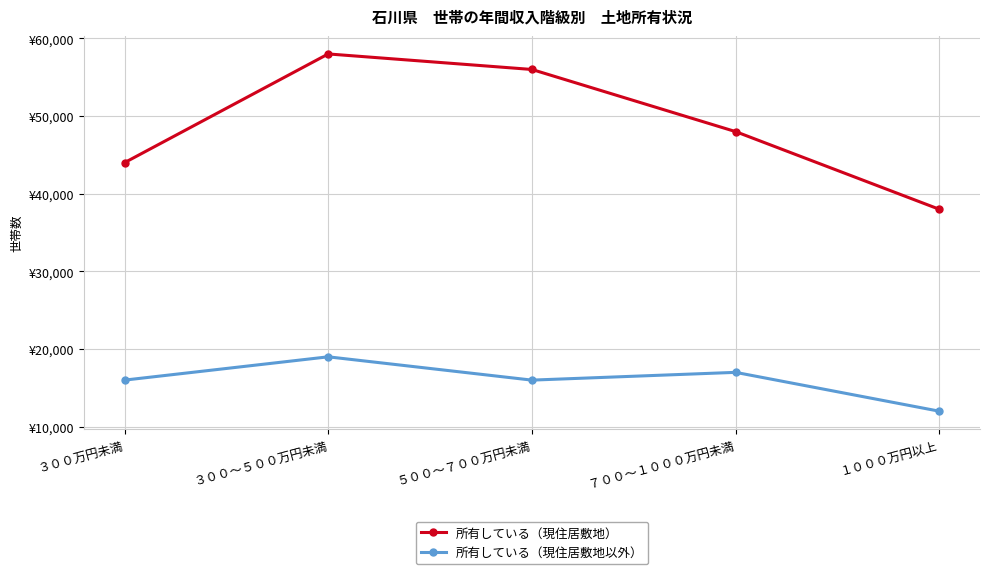

The 所有している（現住居敷地以外） series shows 12000 at １０００万円以上. True or false?

True